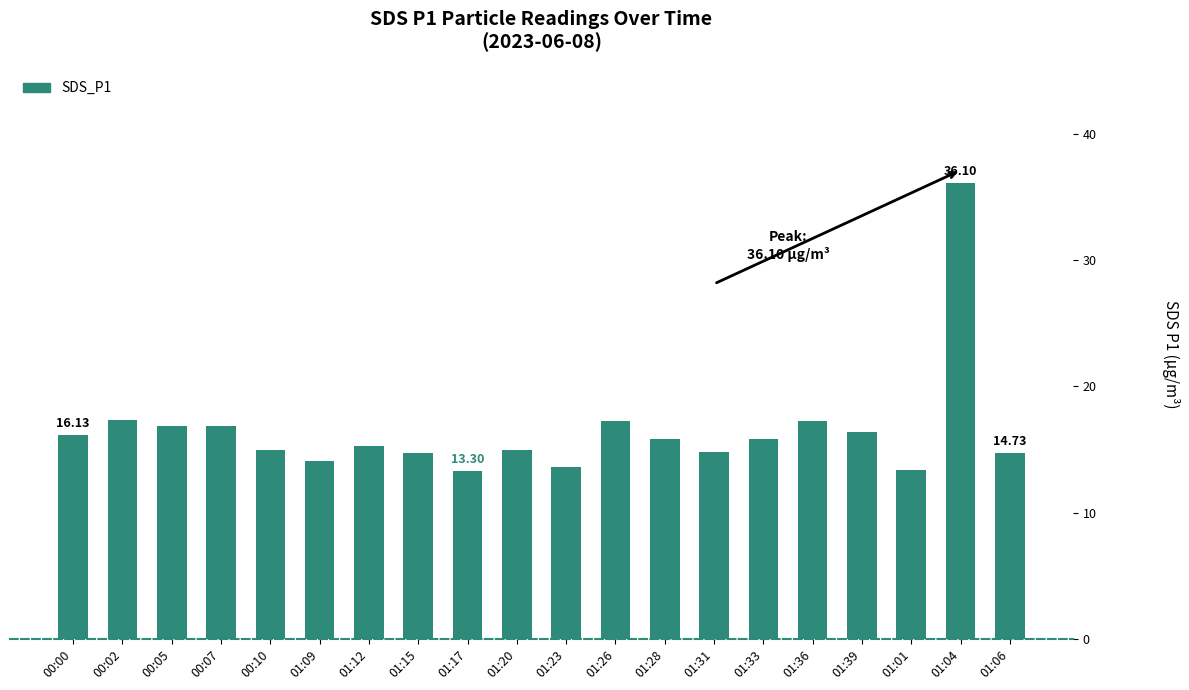

How many bars are there in total?

20